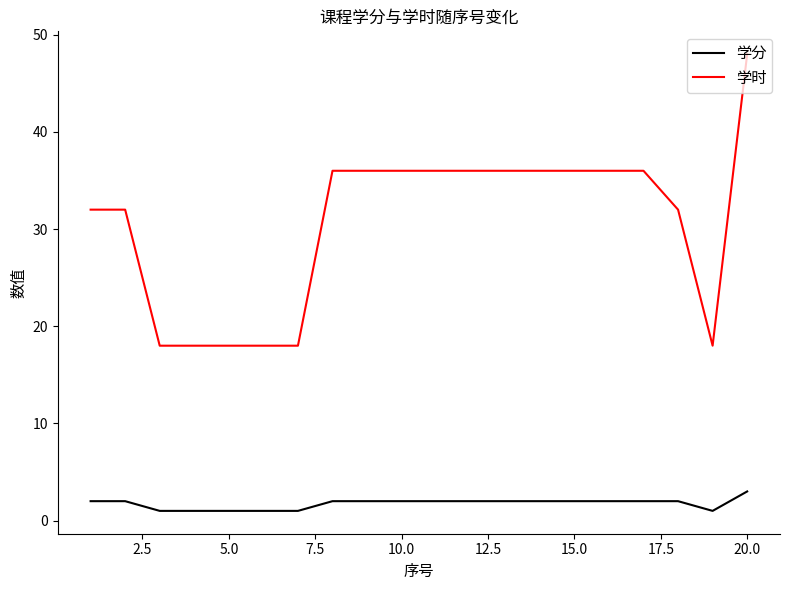

Which series has the largest total across all categories?

学时